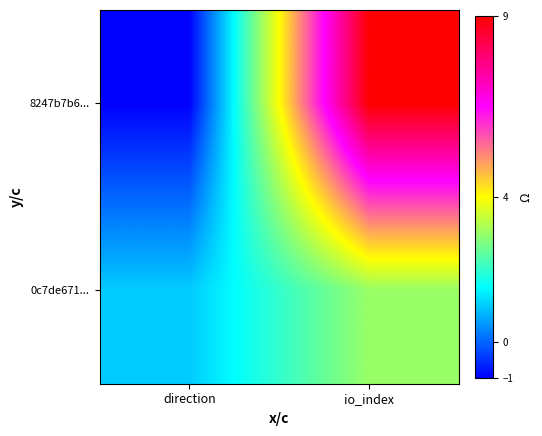

List the series in order of their peak value, lowest first.

0c7de671..., 8247b7b6...